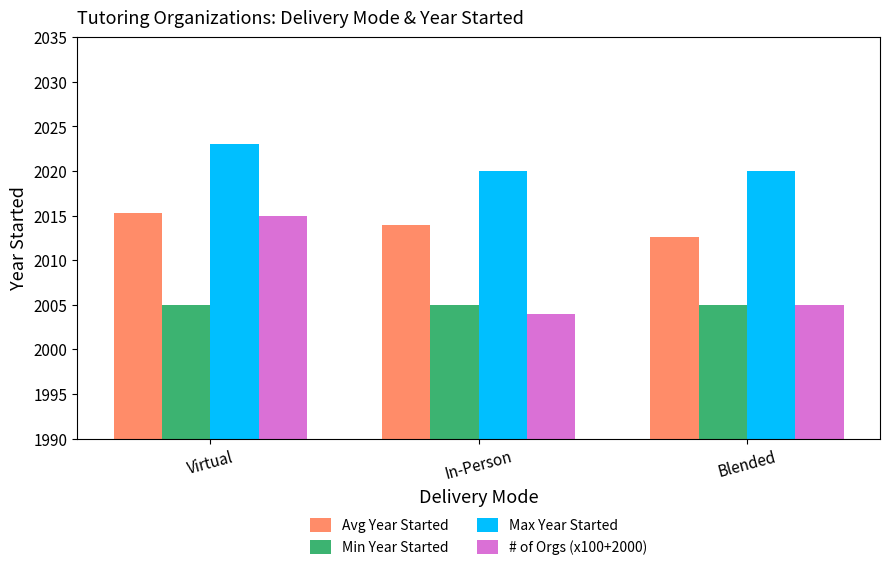

What is the sum of all # of Orgs (x100+2000) values?

6024.0